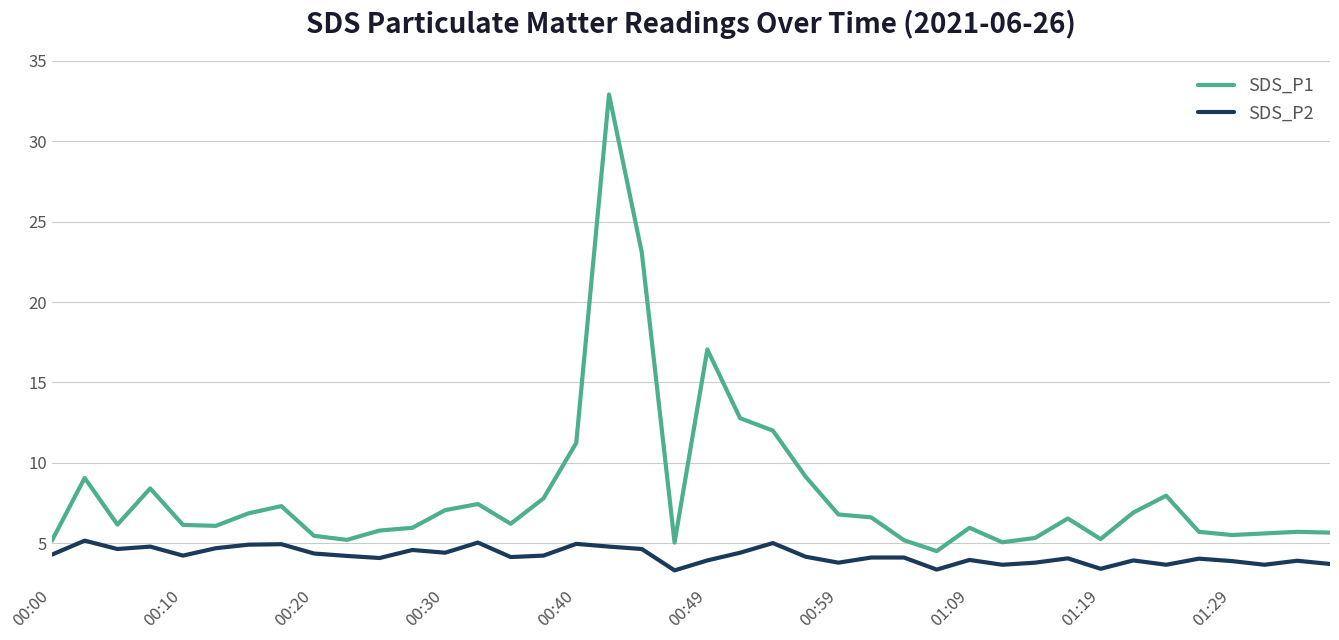

What is the smallest value displayed?

3.3